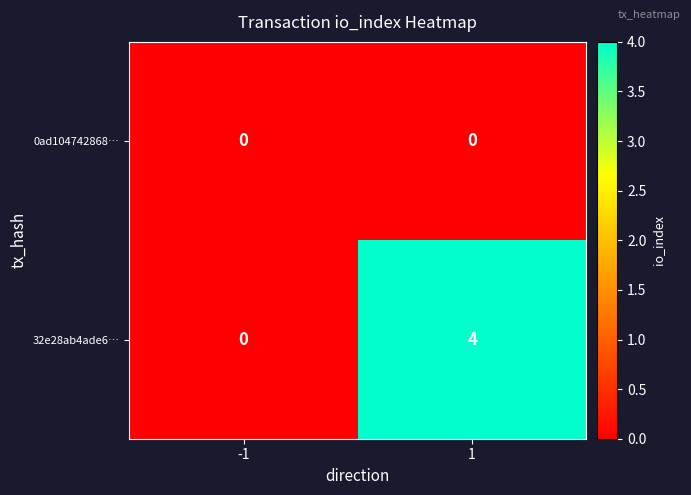

At 1, list the series in order from largest to smallest.

32e28ab4ade6…, 0ad104742868…